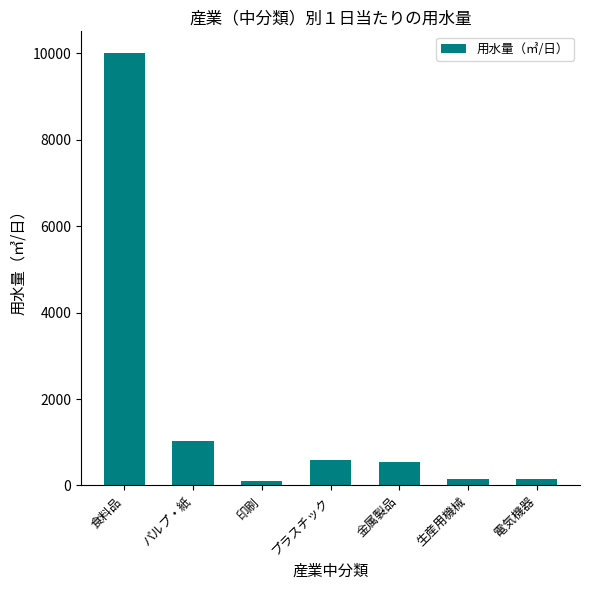

At which category does the chart reach its peak across all series?

食料品